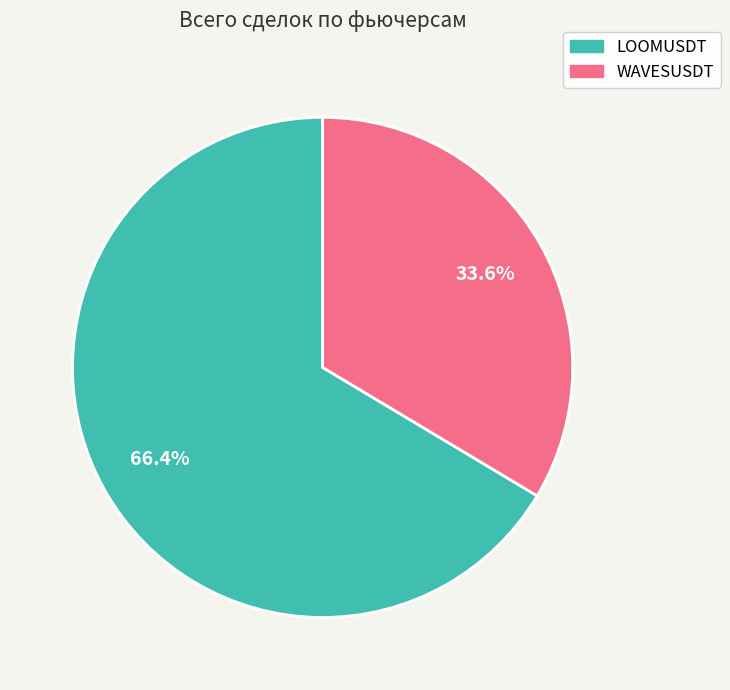

How many slices are in this pie chart?

2